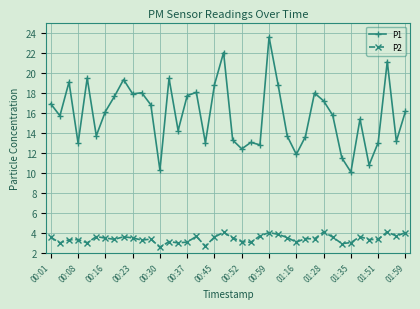

What is the maximum value for P1?

23.6